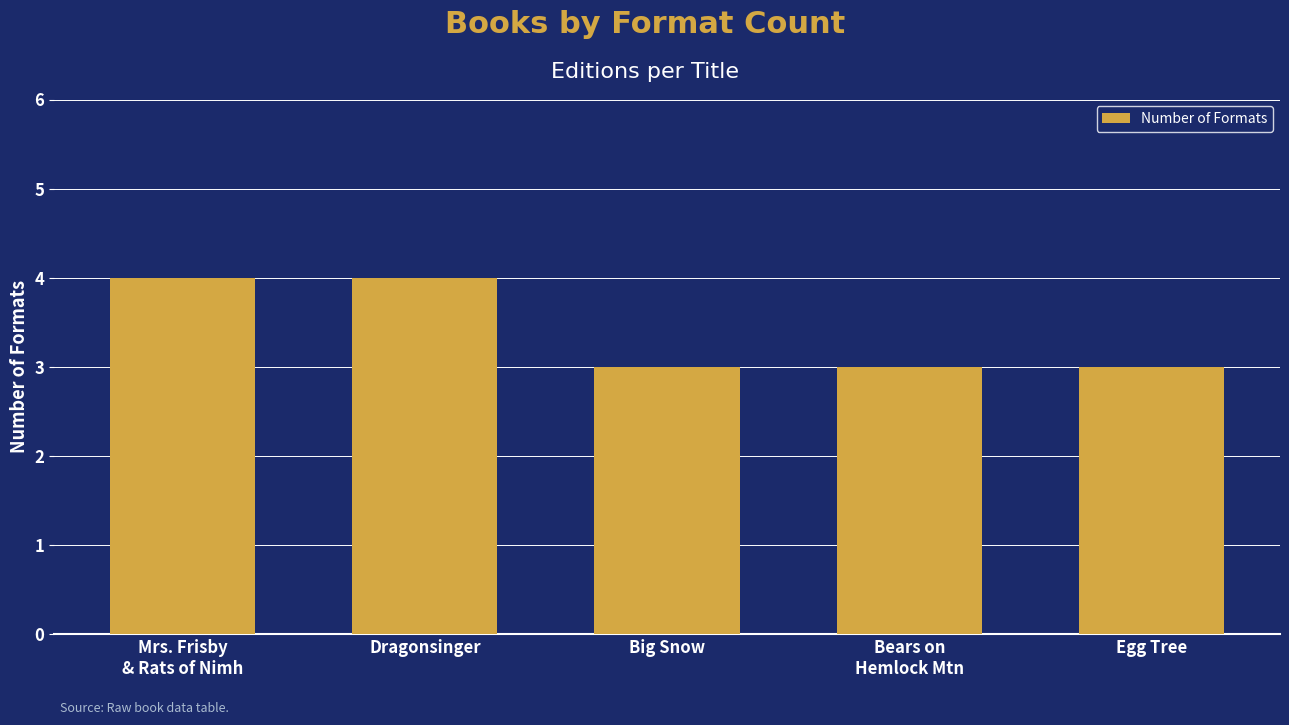

Read the value at Big Snow.

3